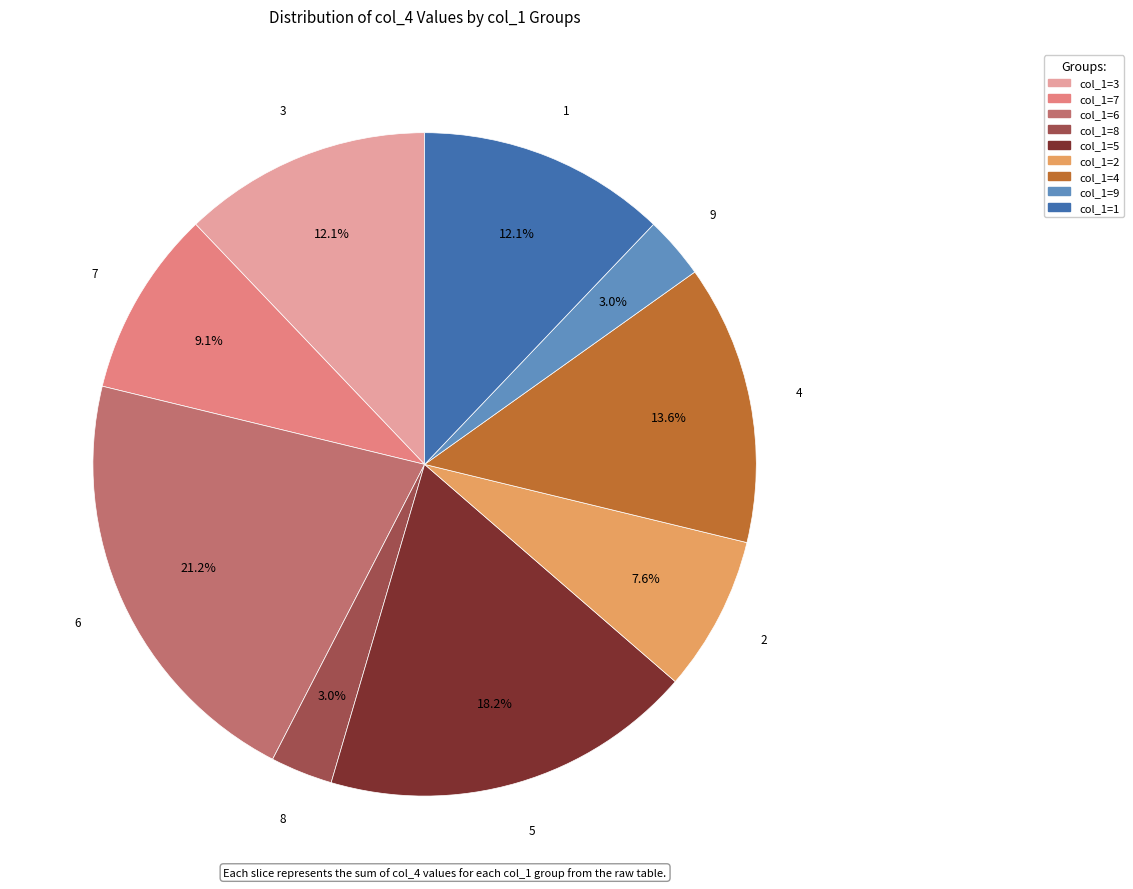

Does any single category account for the majority?

No